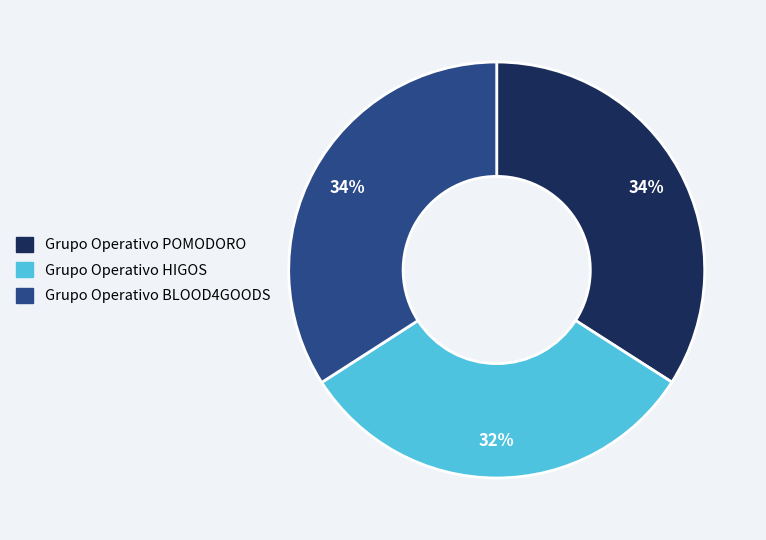

To the nearest percent, what is the average slice percentage?

33%